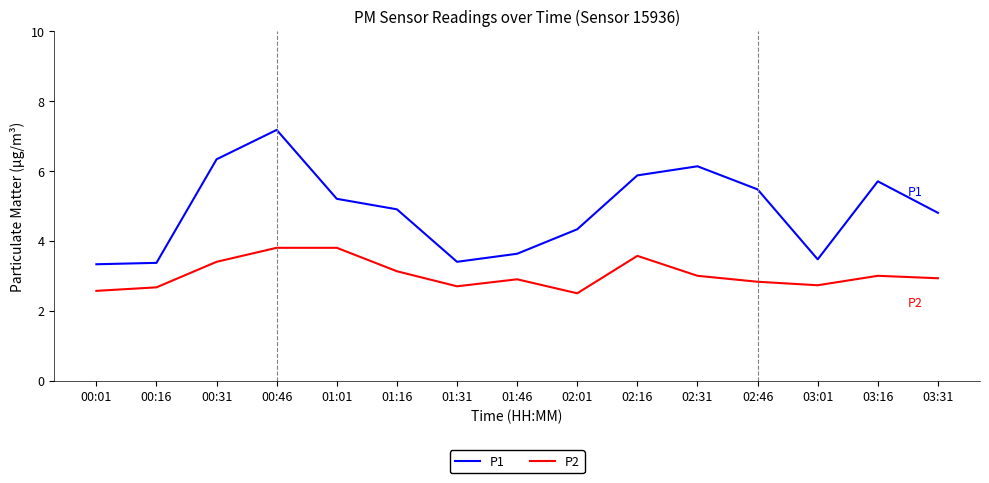

The P2 series shows 0.6 at 01:16. True or false?

False